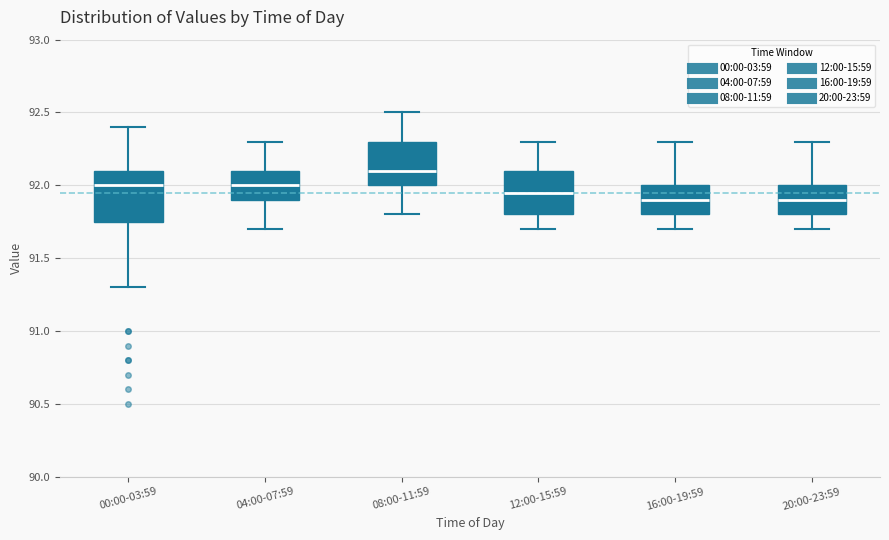

Where is the lower edge of the box for 12:00-15:59 on the y-axis? The values are not printed on the chart, so give them approximately, as read against the axis.

91.80